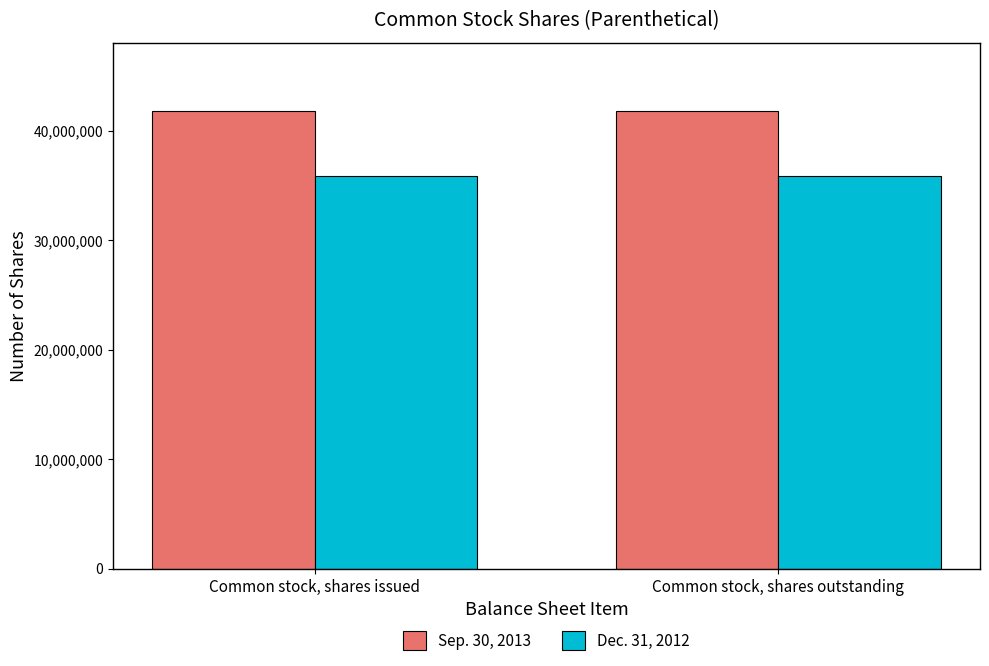

Rank the series by their maximum value, from lowest to highest.

Dec. 31, 2012, Sep. 30, 2013